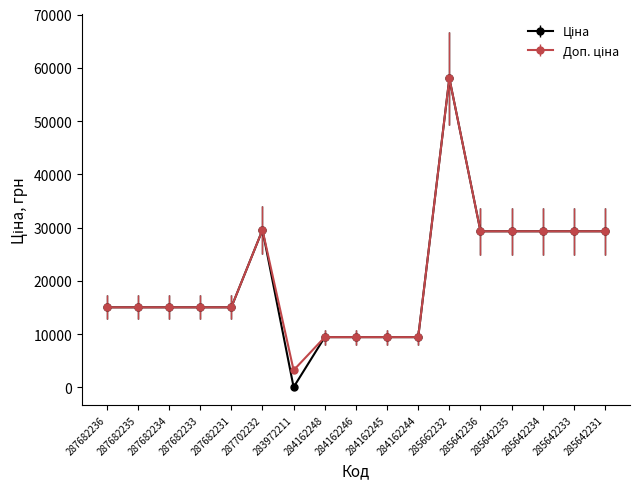

Which category has the highest value across all series?

285662232